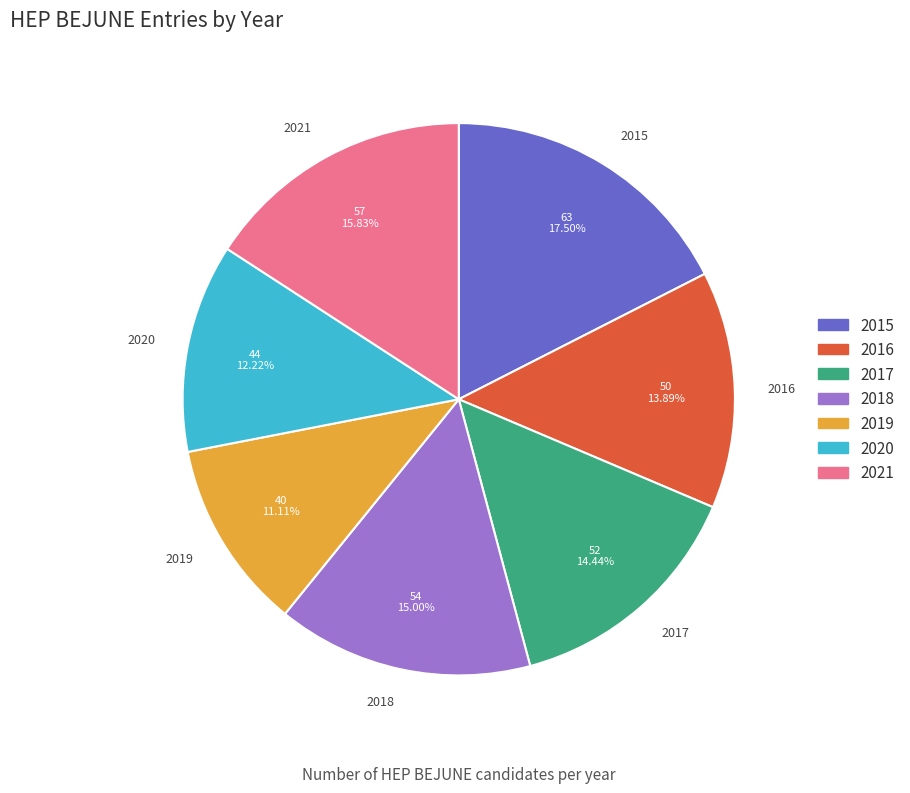

What is the largest slice in the pie chart?

2015